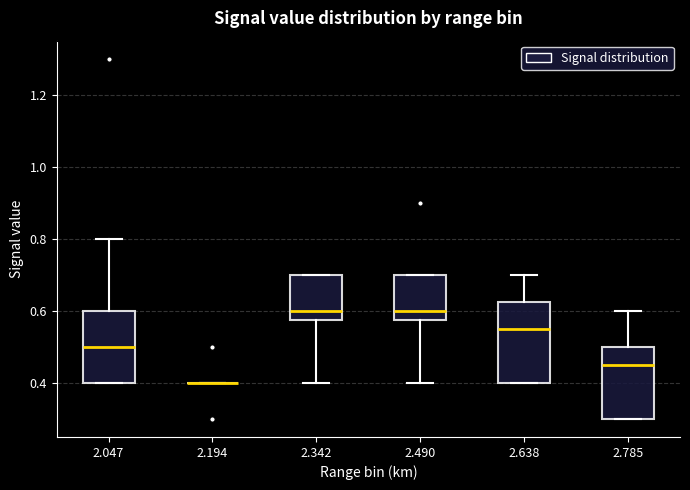

Which box is the tallest, from its lower edge to its upper edge?

2.638